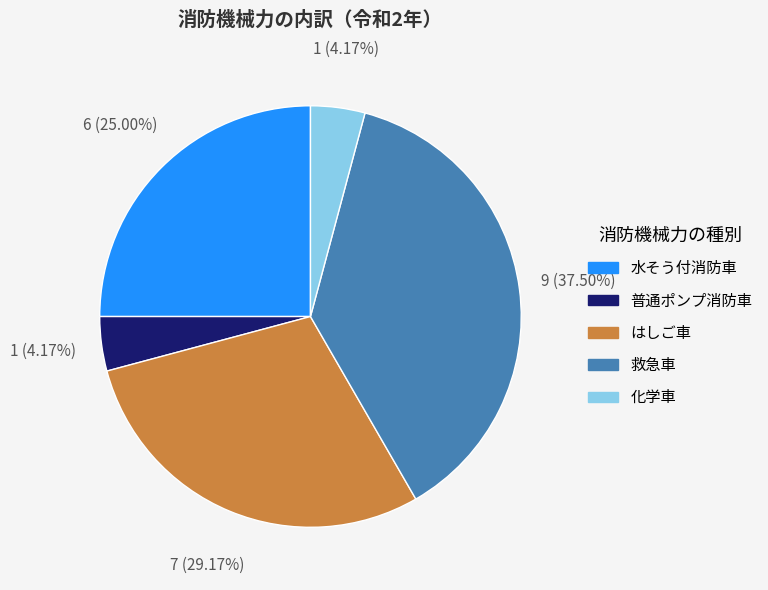

How many slices are in this pie chart?

5